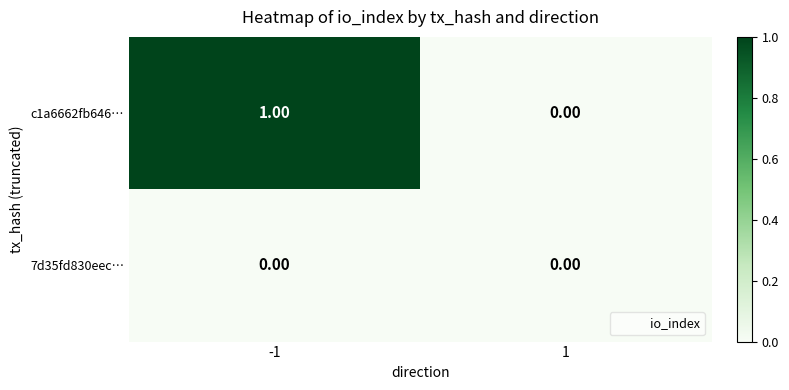

Count the number of categories in the chart.

2